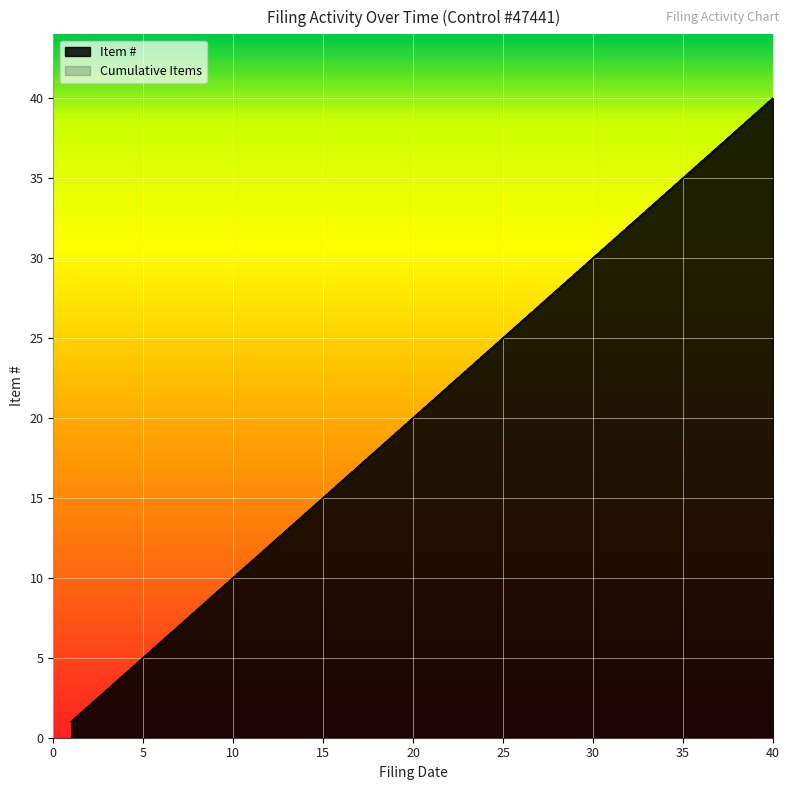

Does the chart display data point markers on the line(s)?

No